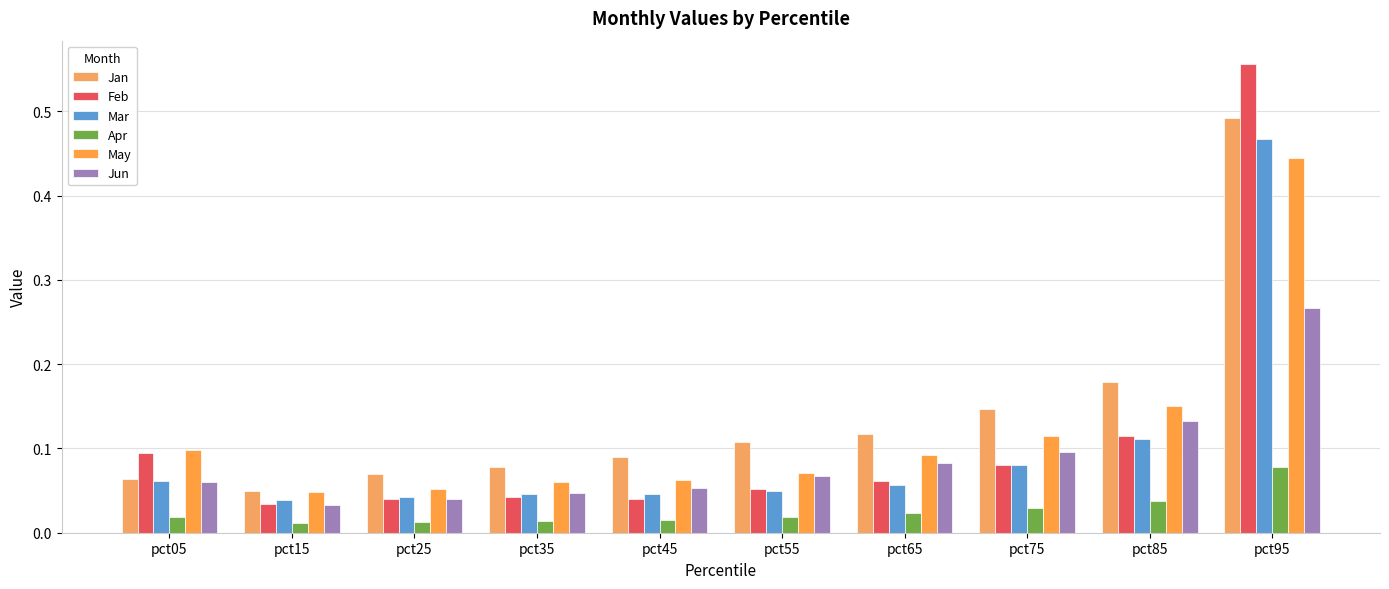

What are all the series names shown in the legend?

Jan, Feb, Mar, Apr, May, Jun